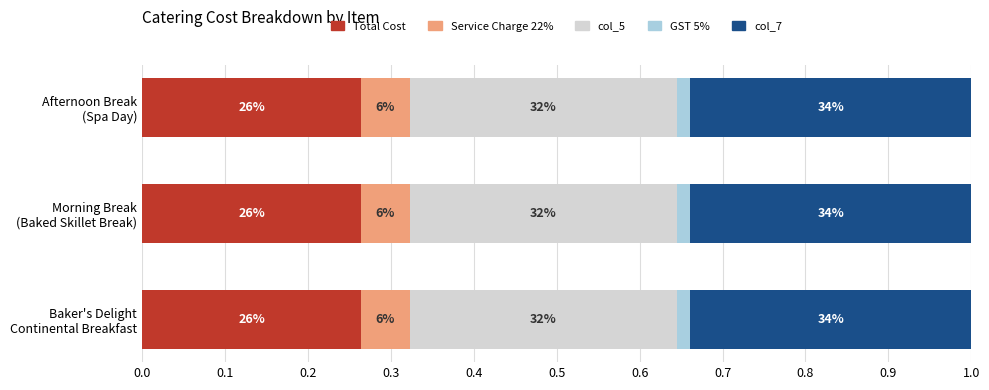

What are all the series names shown in the legend?

Total Cost, Service Charge 22%, col_5, GST 5%, col_7